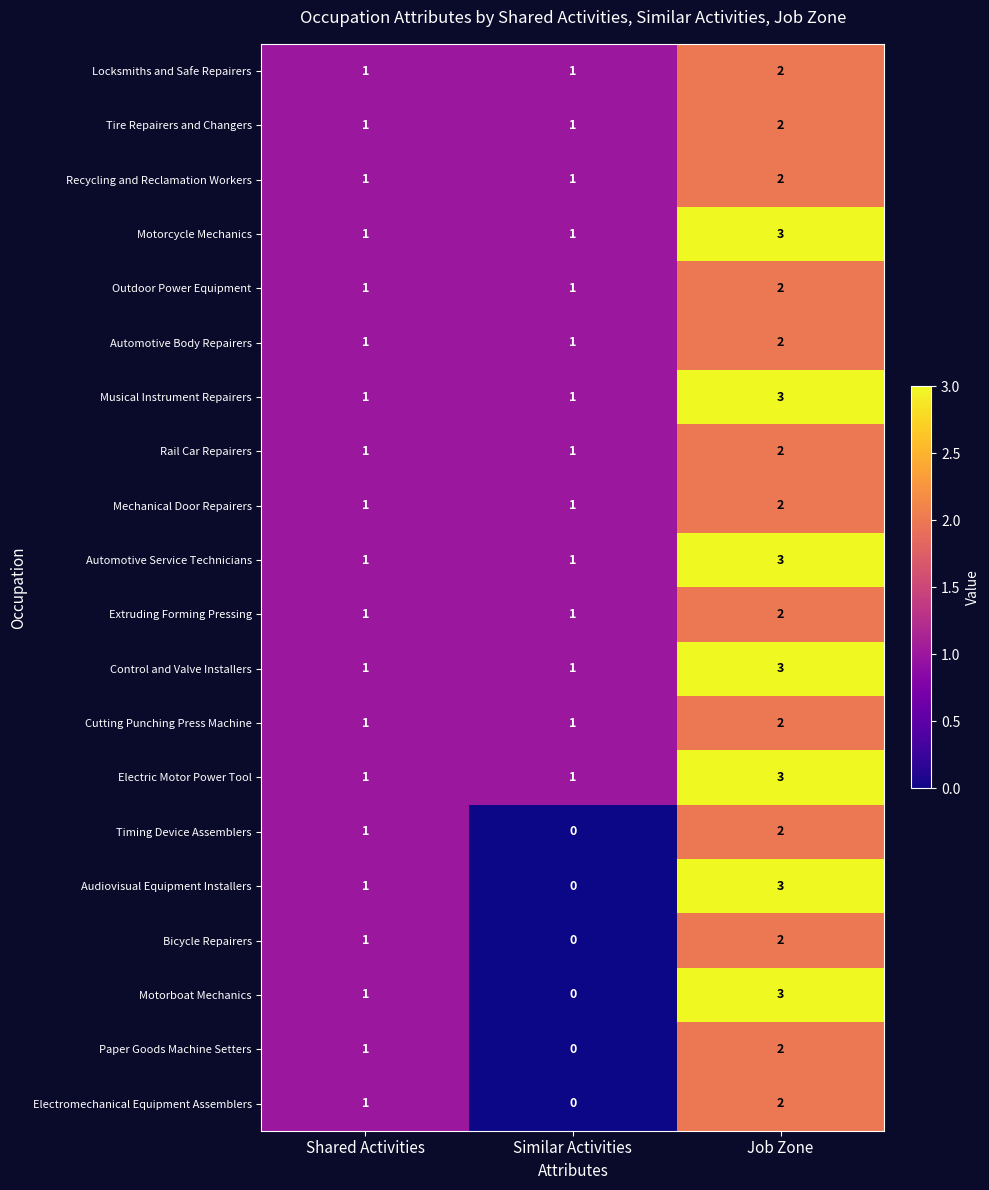

What is the total value across all series at Job Zone?

47